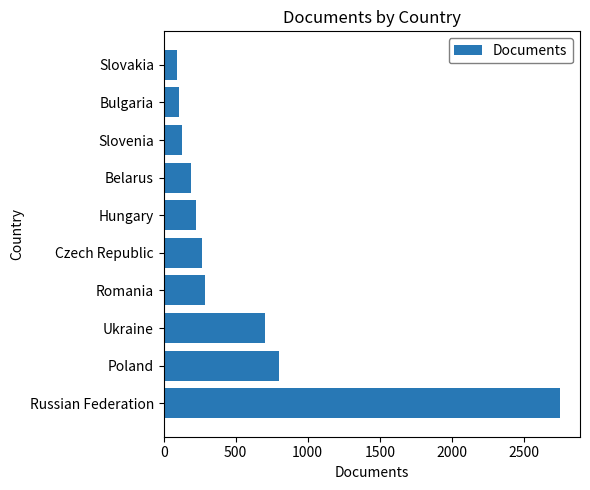

Reading bottom to top, list all the values displayed in this chart.

2752	800	703	287	266	223	189	130	107	93